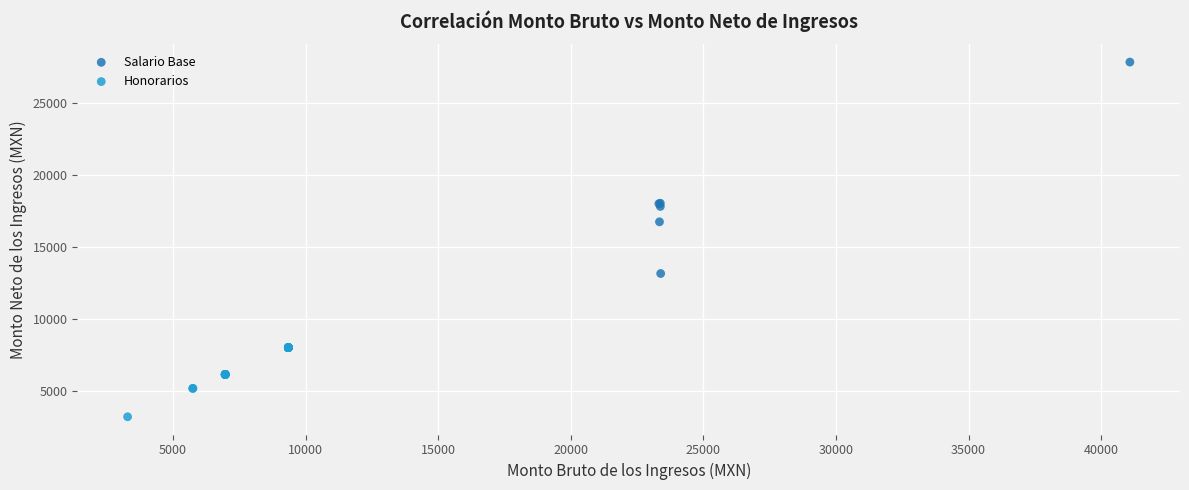

Which series contains the lowest Y value?

Honorarios